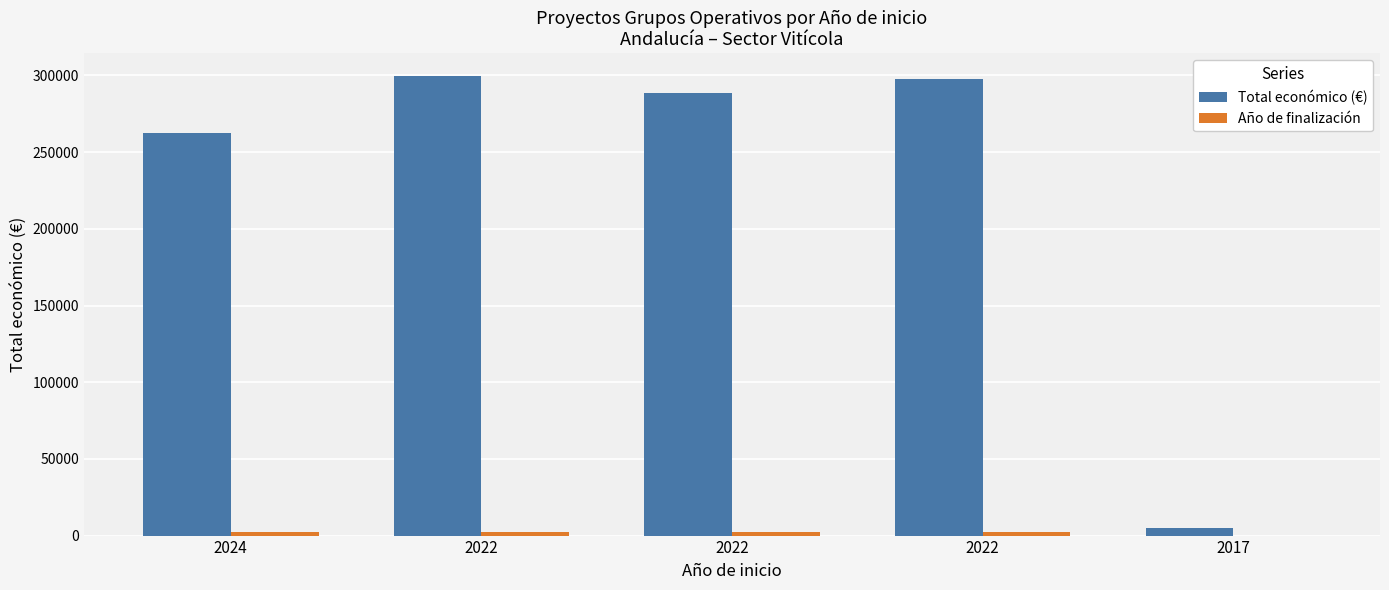

How many groups of bars are there?

5